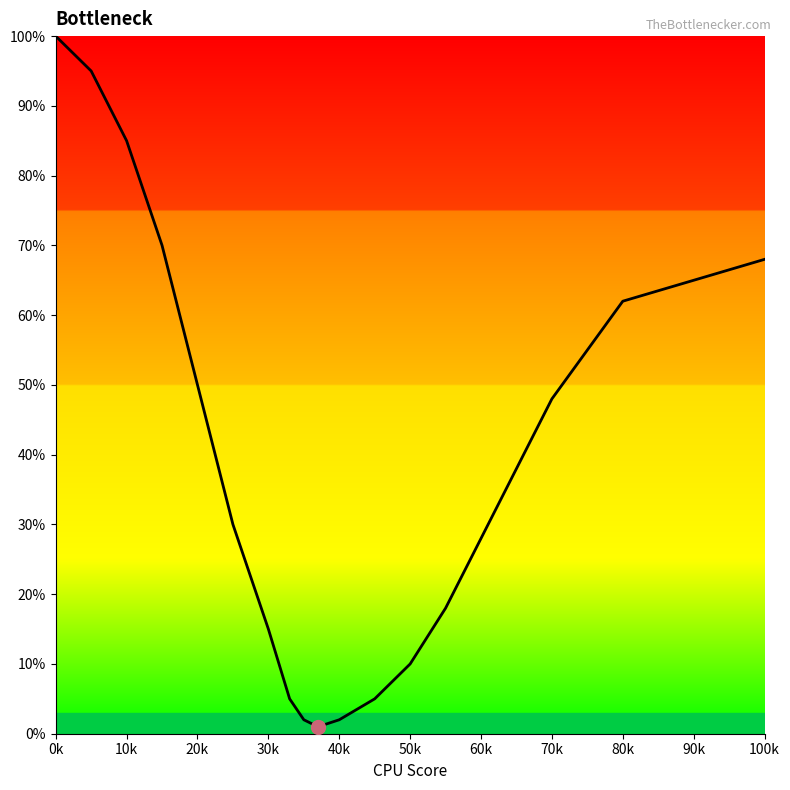

What is the difference between the maximum and minimum values?

99